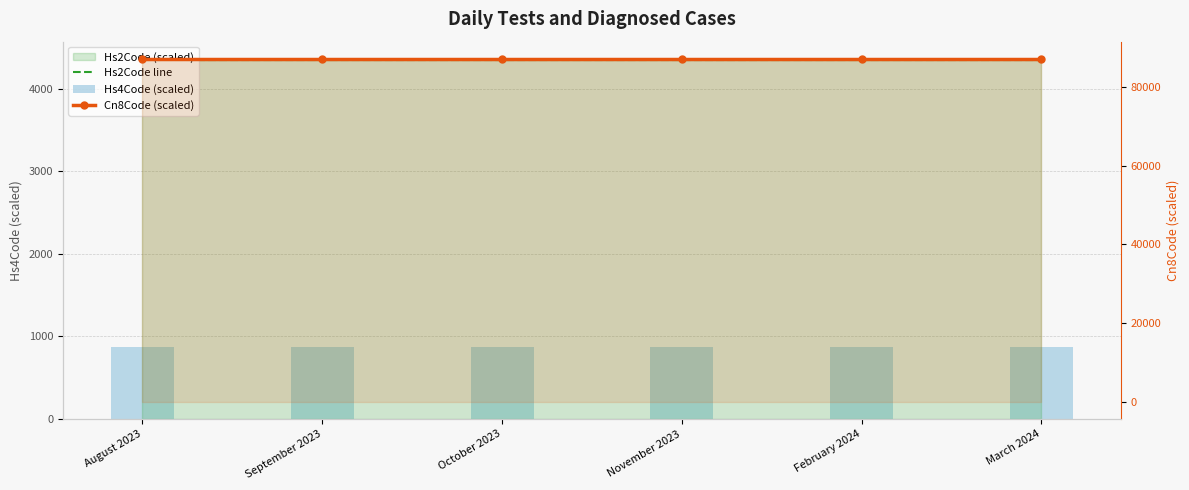

What position from the left is September 2023?

2